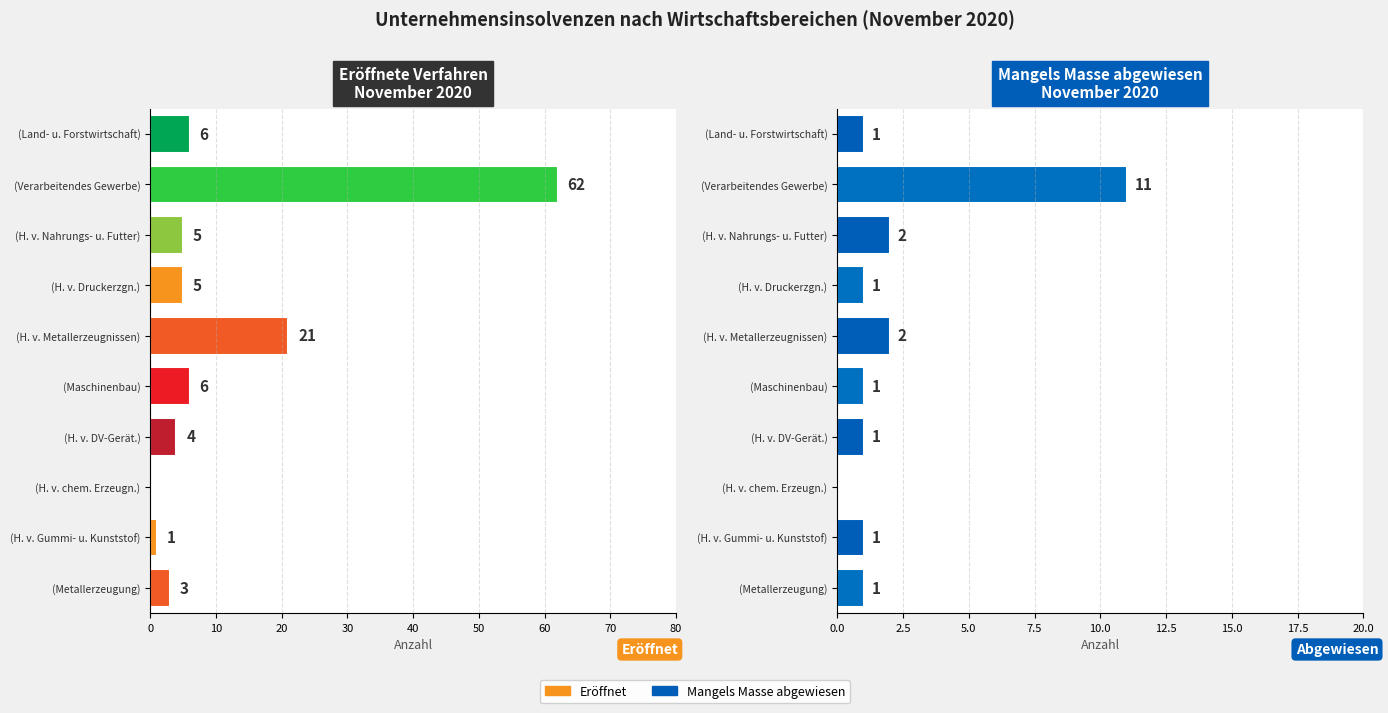

What is the label of the 6th bar from the left?

Maschinenbau